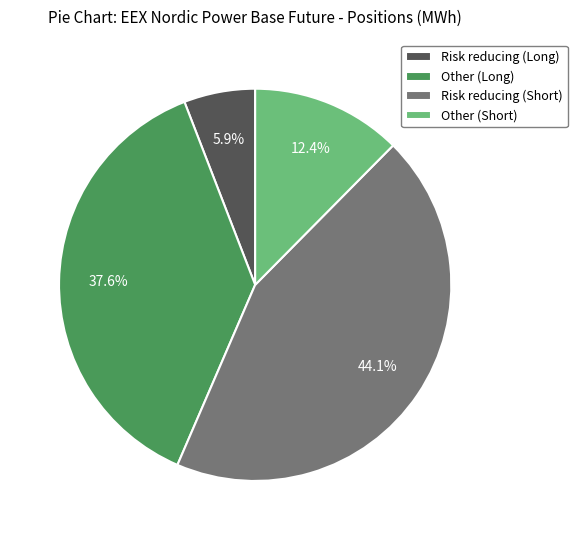

Is it true that Risk reducing (Short) is 44% of the pie?

True